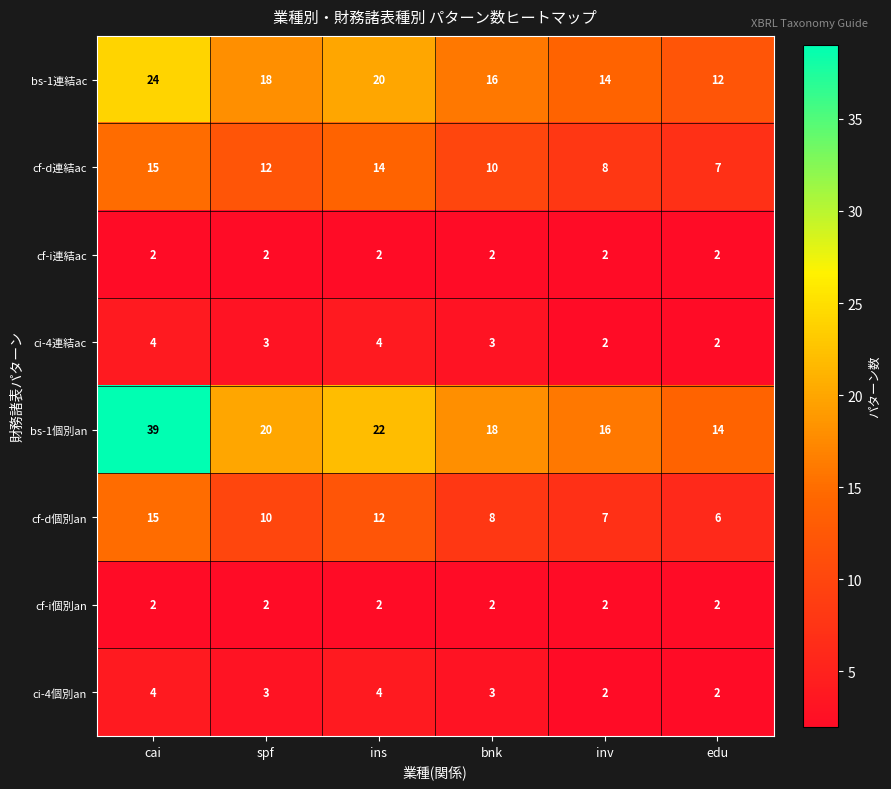

Read the ci-4連結ac value at cai.

4